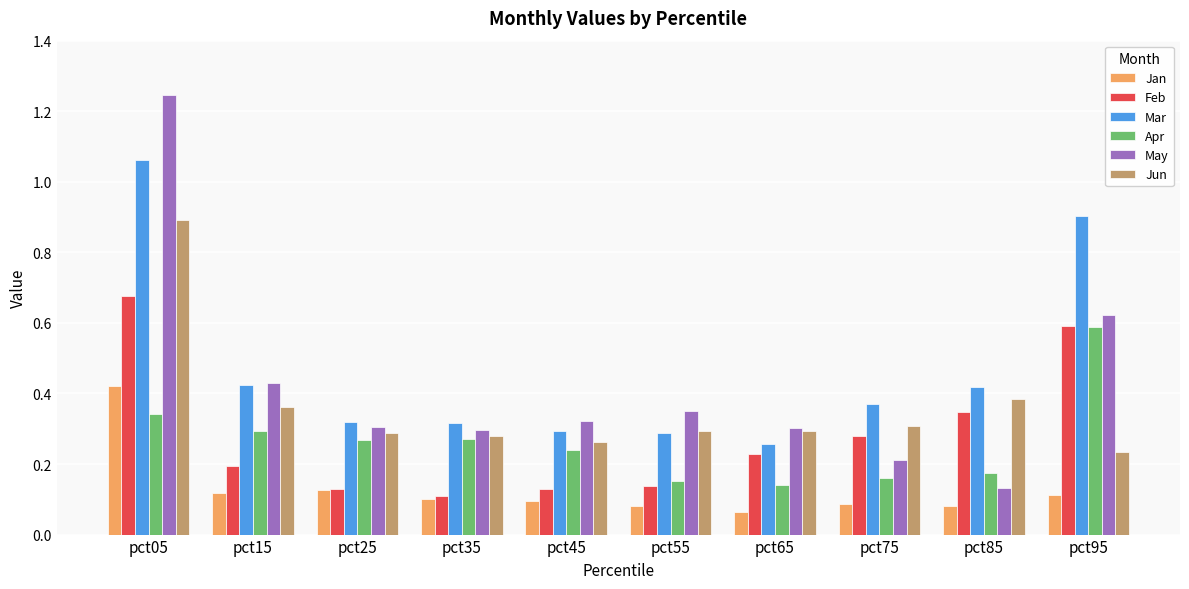

Count the Jan values in the range 0 to 1.

10